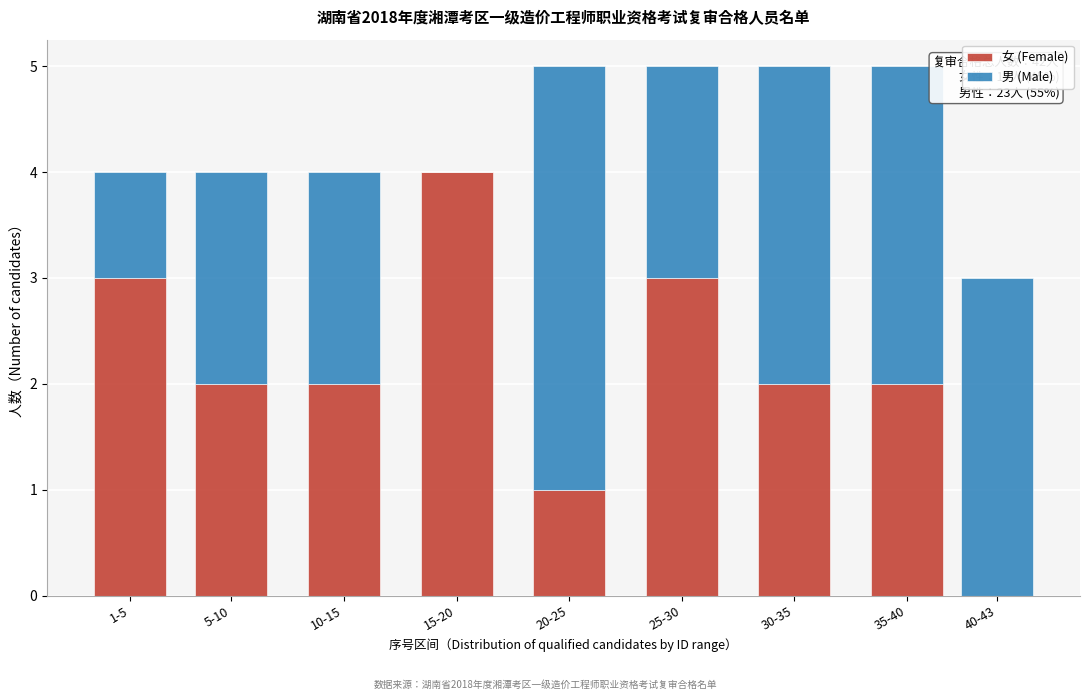

Reading left to right, transcribe the values for 女 (Female).

1-5=3	5-10=2	10-15=2	15-20=4	20-25=1	25-30=3	30-35=2	35-40=2	40-43=0